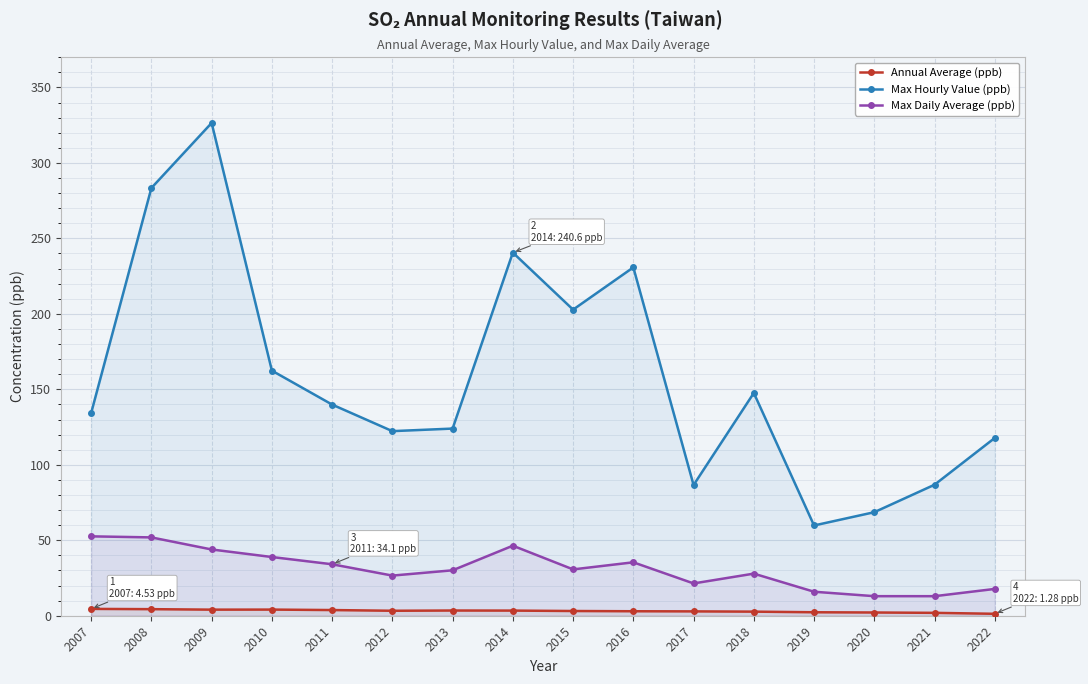

Reading left to right, transcribe all the data shown in this chart.

Annual Average (ppb): 4.5	4.3	4.0	4.1	3.8	3.3	3.5	3.4	3.1	3.0	2.9	2.7	2.3	2.1	1.9	1.3
Max Hourly Value (ppb): 134.3	283.4	326.5	162.4	139.9	122.3	124.0	240.6	202.8	230.8	86.6	147.6	59.8	68.6	86.8	117.8
Max Daily Average (ppb): 52.6	51.9	43.9	38.9	34.1	26.6	30.1	46.4	30.7	35.4	21.4	27.9	15.9	13.0	12.9	17.8